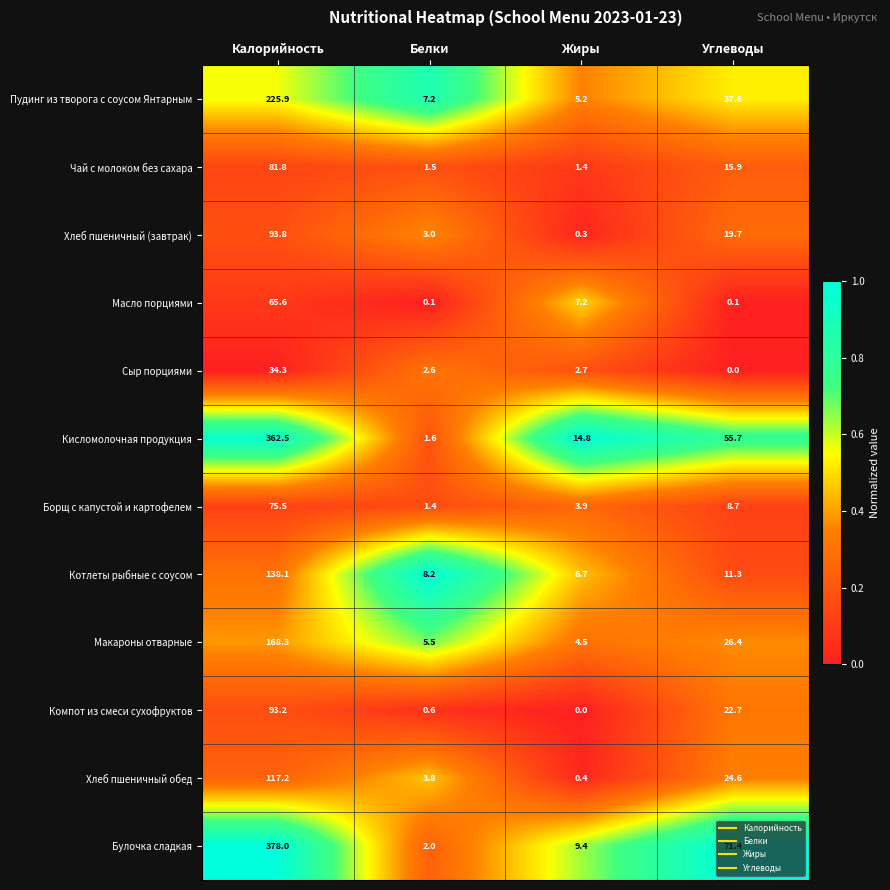

True or false: Хлеб пшеничный (завтрак) has a value of 44.1 at Калорийность.

False